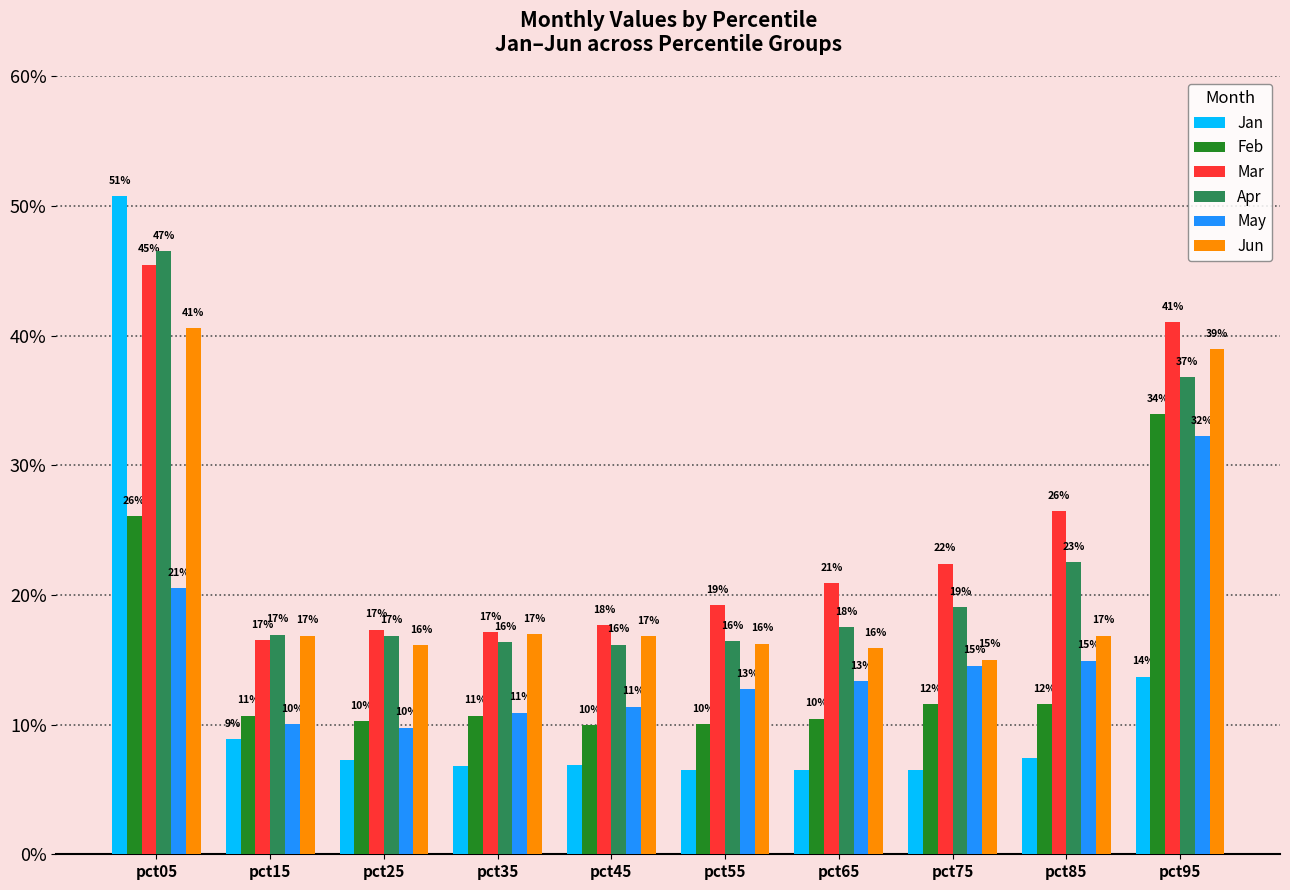

What is the value of the May bar at the 2nd from the left?

0.1